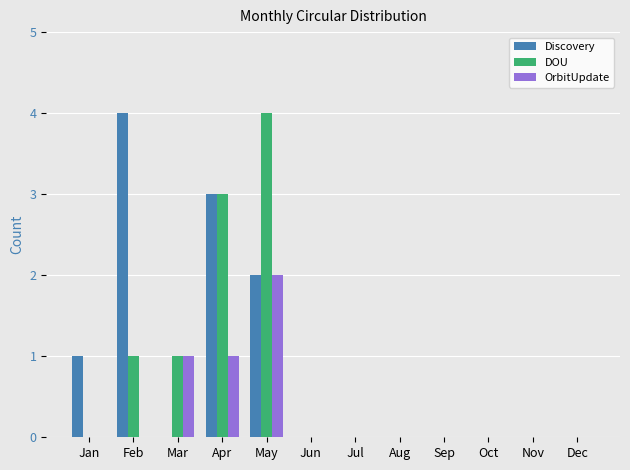

The value of DOU at Sep is 0. True or false?

True